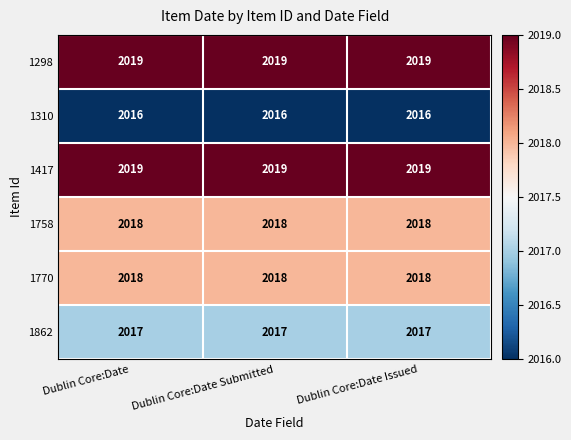

What is the difference between the highest and lowest values at Dublin Core:Date?

3